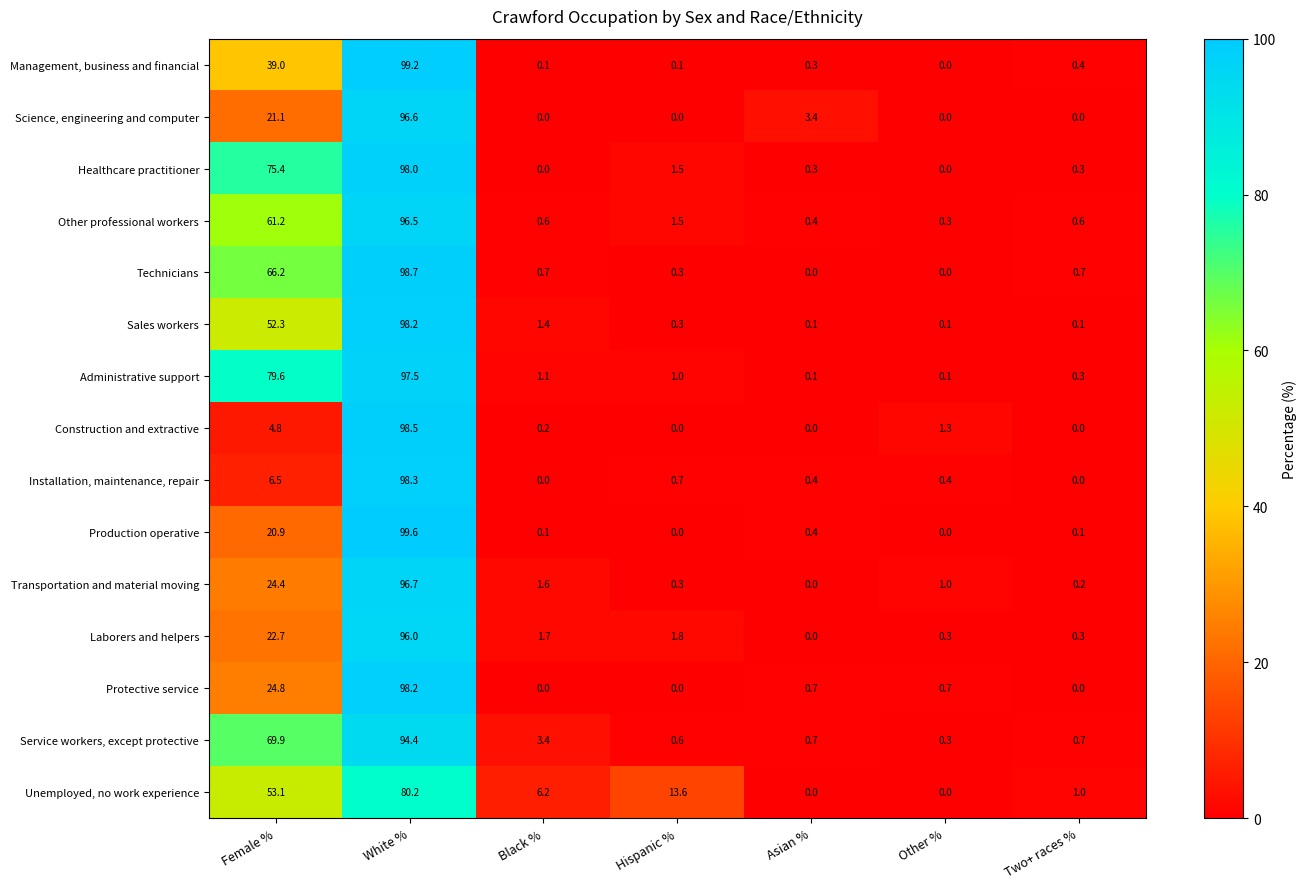

At which label is Sales workers closest to 49?

Female %